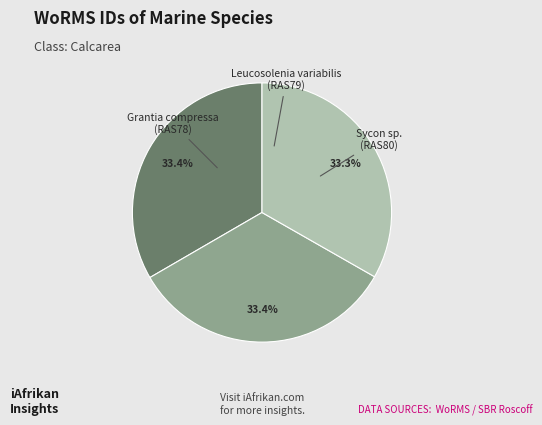

How many slices are in this pie chart?

3